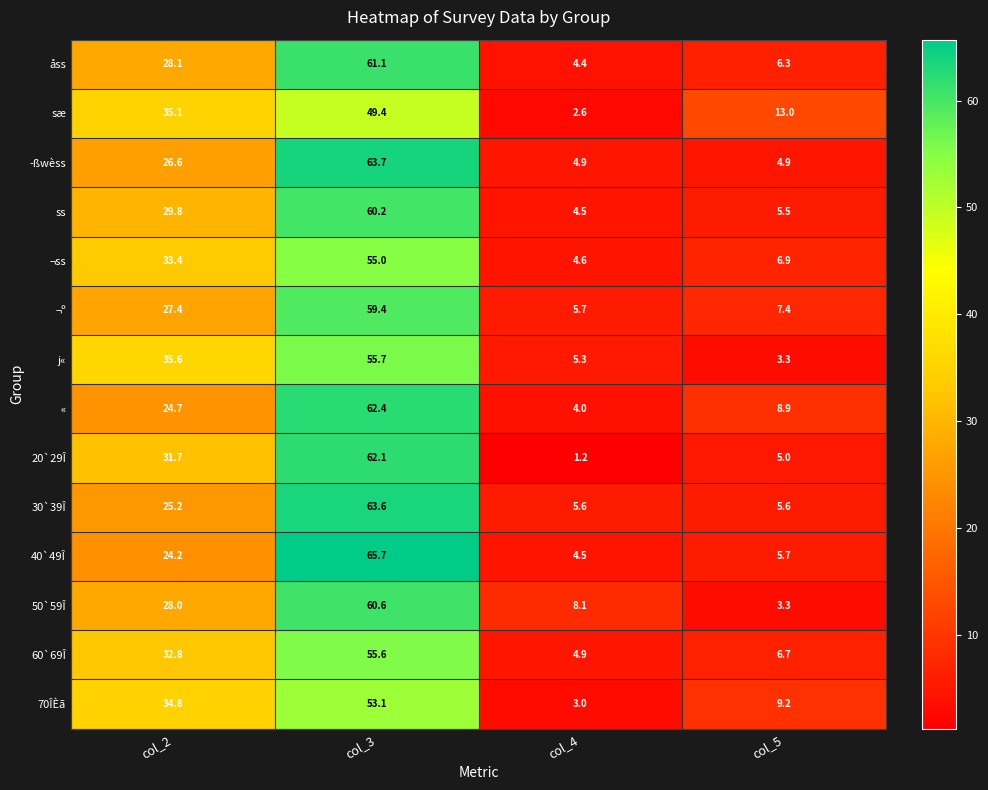

Between col_2 and col_4, which series saw the biggest shift?

sæ